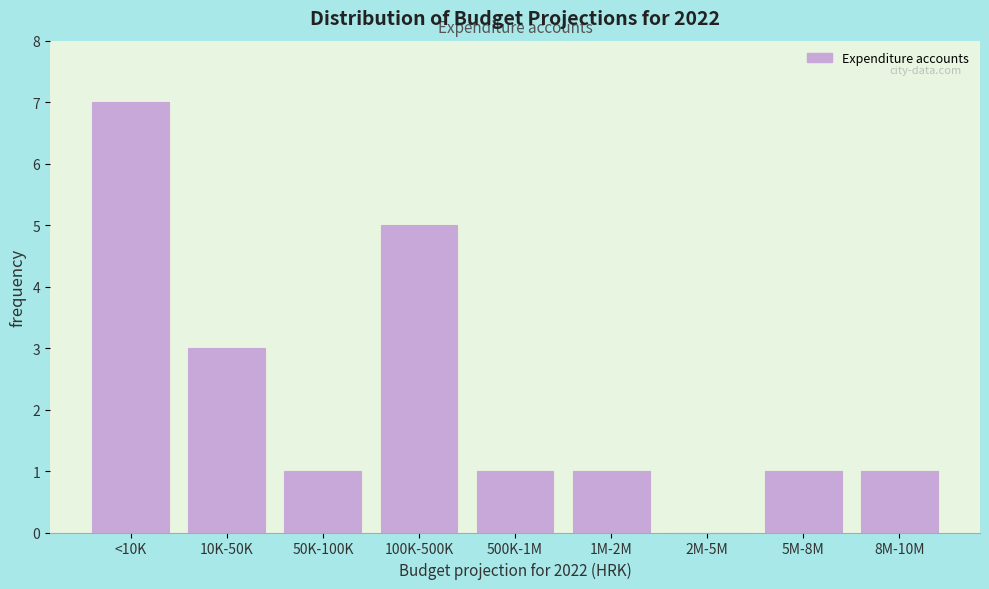

Reading left to right, extract all data points from this chart.

<10K=7	10K-50K=3	50K-100K=1	100K-500K=5	500K-1M=1	1M-2M=1	2M-5M=0	5M-8M=1	8M-10M=1